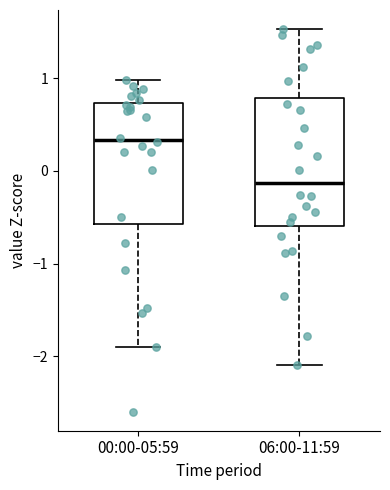

Reading left to right, transcribe this box plot: for each box, give where its median line is, the range the box spans, and where its two whiskers end, as read against the y-axis. The values are not printed on the chart, so give them approximately, as read against the axis.

00:00-05:59: median 0.3, box -0.6 to 0.7, whiskers -1.9 to 1.0
06:00-11:59: median -0.1, box -0.6 to 0.8, whiskers -2.1 to 1.5